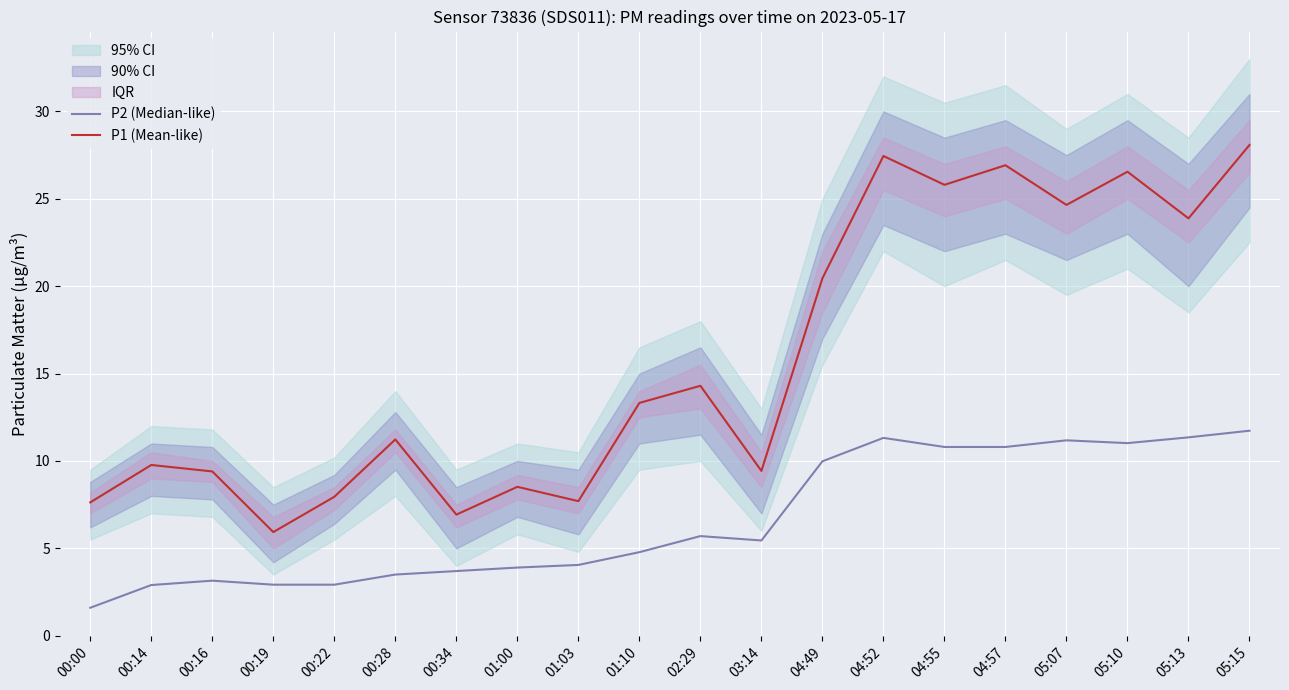

Which category has the highest value in the P2 (Median-like) series?

05:15